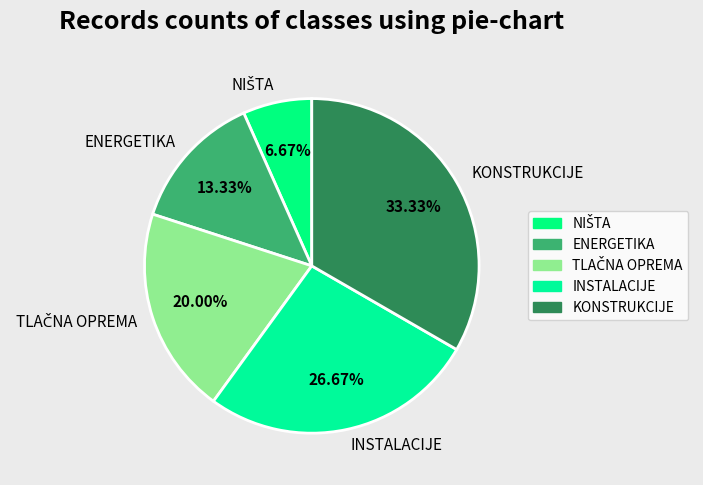

Between ENERGETIKA and INSTALACIJE, which is larger?

INSTALACIJE